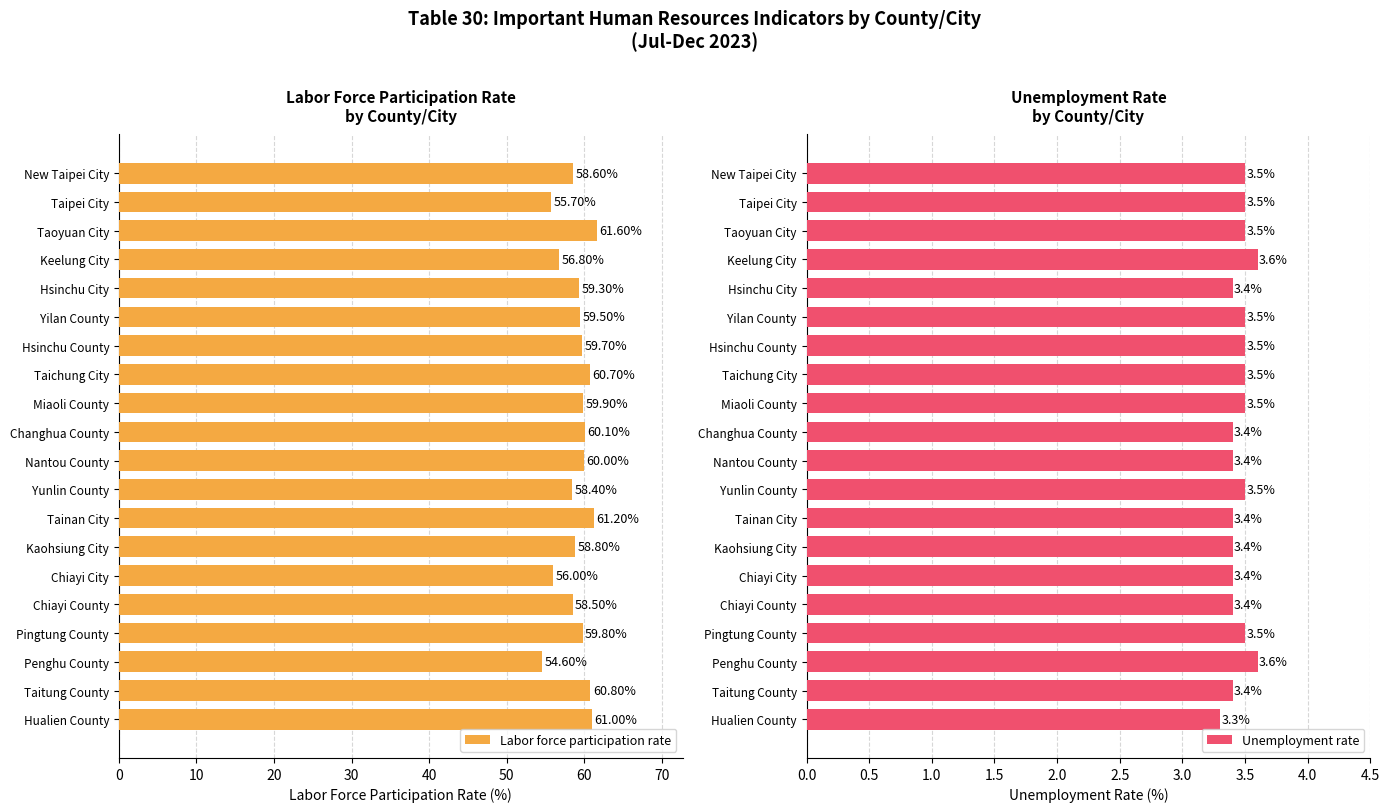

What are all the series names shown in the legend?

Labor force participation rate, Unemployment rate